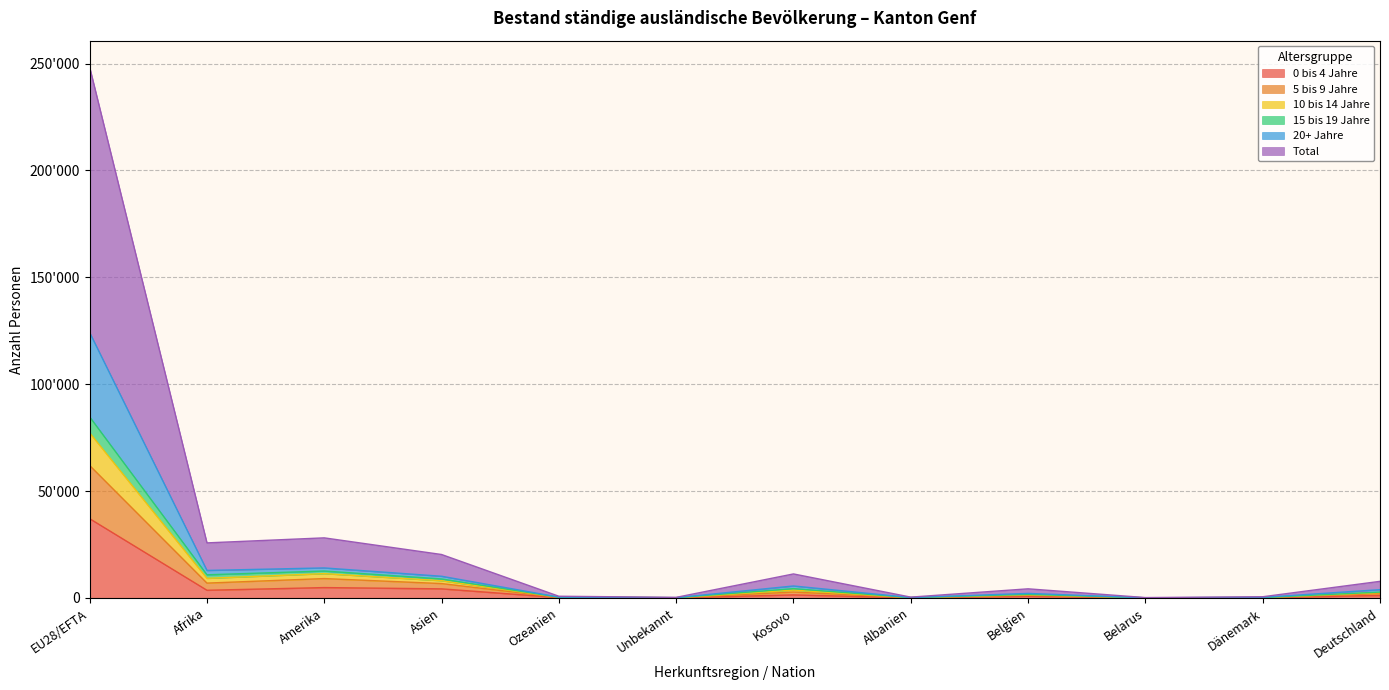

Which has a higher value, Afrika or Deutschland?

Afrika